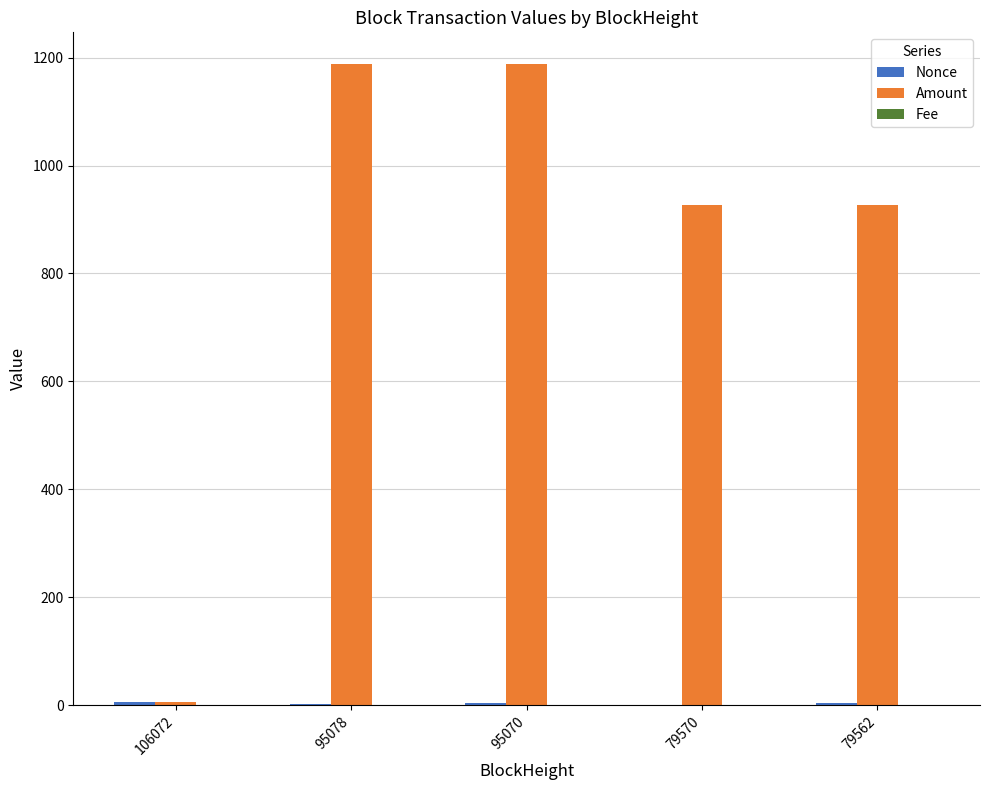

Which series changed the most between 106072 and 95070?

Amount